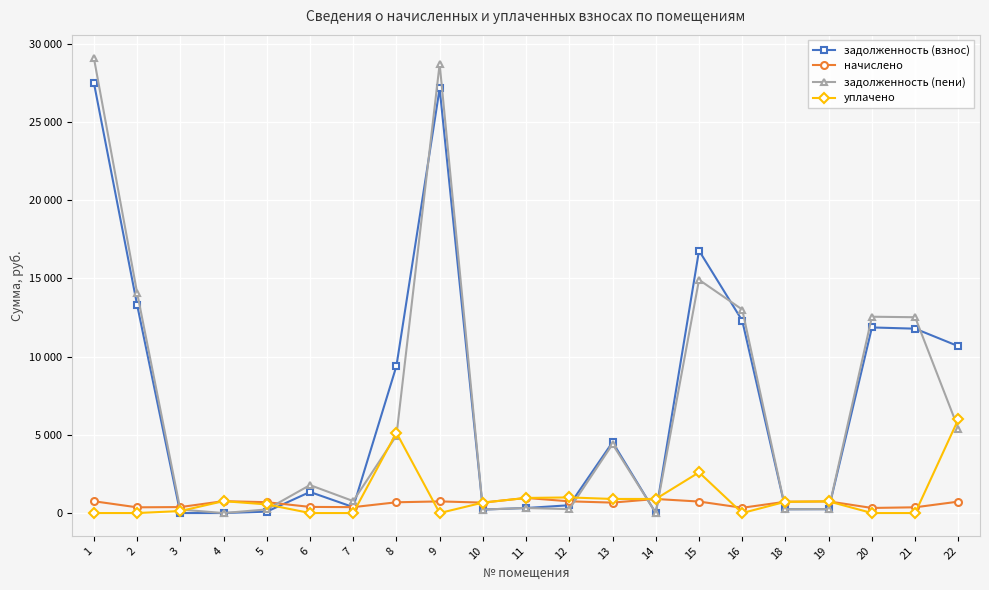

Reading right to left, extract all data points from this chart.

задолженность (взнос): 10662.1	11782.9	11862.1	248.0	240.6	12295.4	16772.3	0.3	4529.2	499.0	321.8	222.3	27136.0	9396.8	380.0	1347.2	89.2	0.0	0.0	13324.0	27514.7
начислено: 730.6	366.8	325.2	744.0	721.7	337.1	735.1	898.4	666.8	748.4	965.2	666.8	744.0	687.6	377.2	392.0	693.5	760.3	381.7	365.3	754.4
задолженность (пени): 5392.7	12514.2	12547.3	248.0	240.6	13005.6	14907.4	0.0	4402.9	250.3	321.8	222.3	28703.5	4950.7	765.2	1786.9	231.2	0.0	222.6	14093.7	29104.0
уплачено: 6000.0	0.0	0.0	744.0	721.7	0.0	2600.0	900.0	900.0	997.9	965.2	666.8	0.0	5133.6	0.0	0.0	551.5	760.3	128.0	0.0	0.0